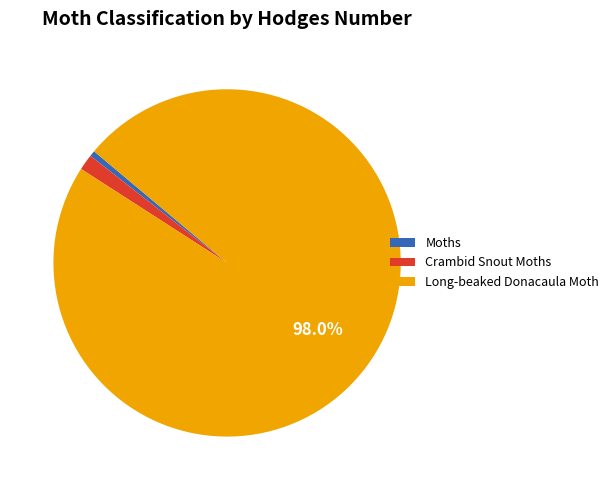

How many segments does this pie chart have?

3